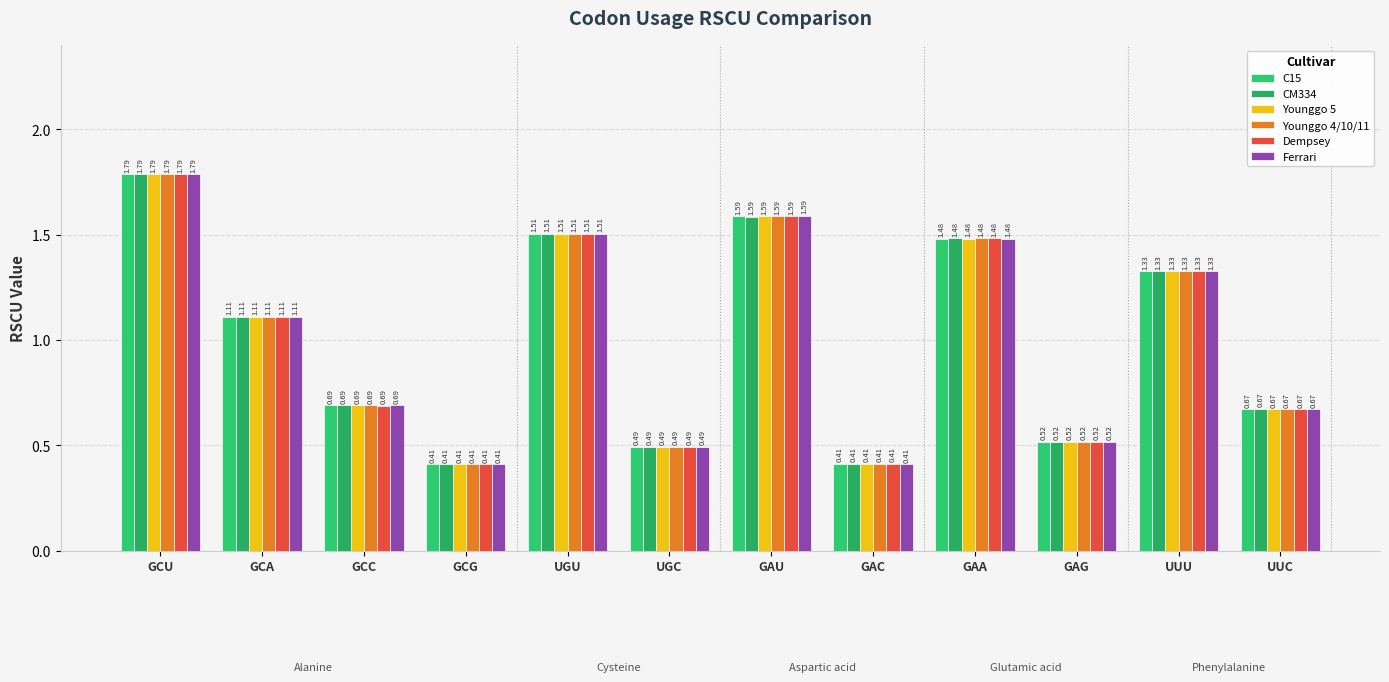

Rank the categories by Younggo 5 value from lowest to highest.

GCG, GAC, UGC, GAG, UUC, GCC, GCA, UUU, GAA, UGU, GAU, GCU